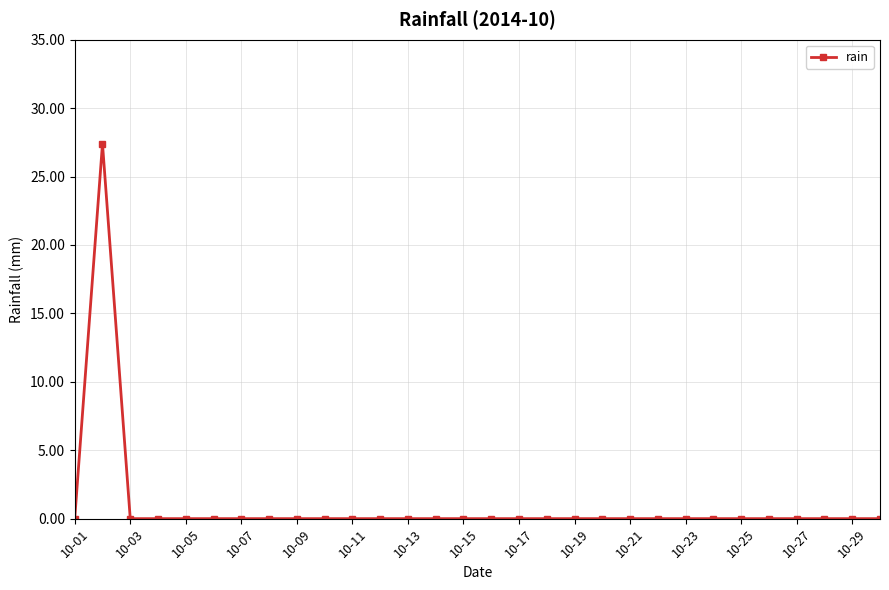

Is this an area chart (filled region under the line)?

No